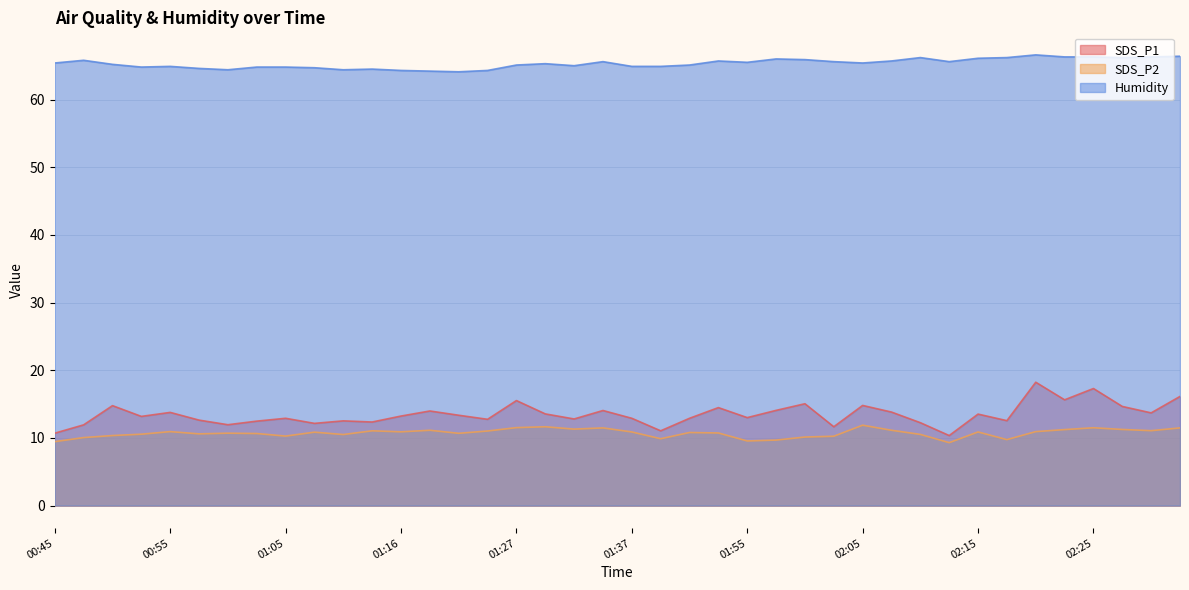

True or false: SDS_P1 and SDS_P2 cross at least once.

False